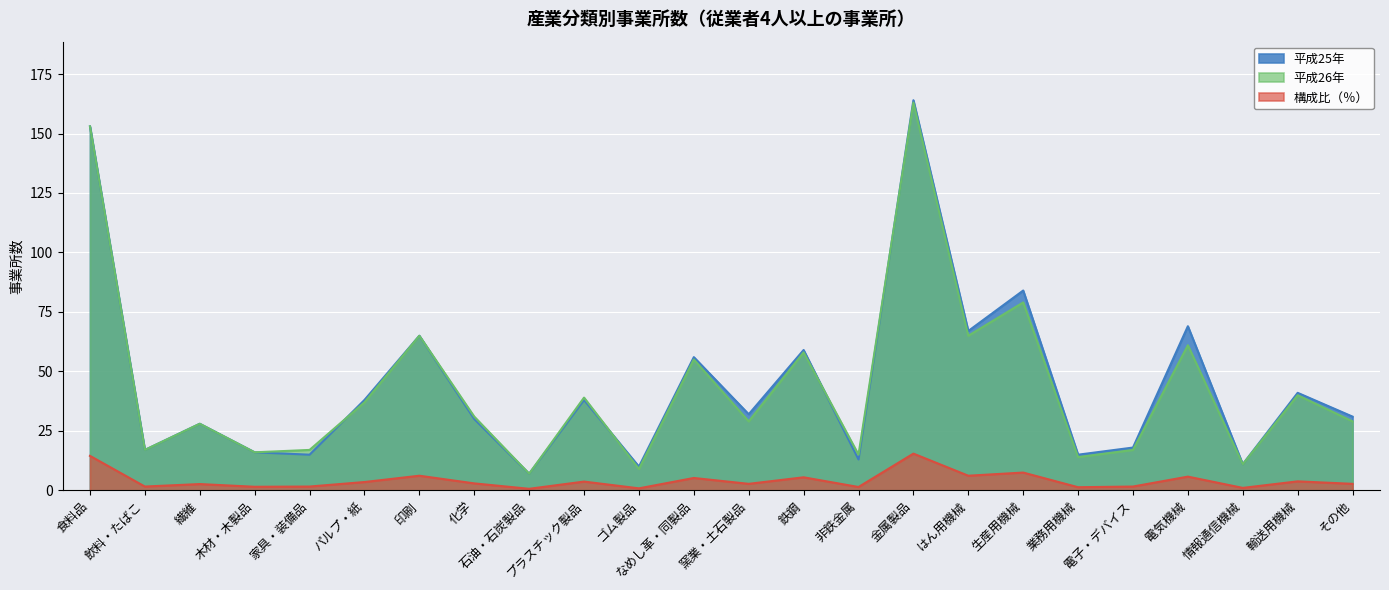

Rank the series by their maximum value, from lowest to highest.

構成比（％）, 平成26年, 平成25年